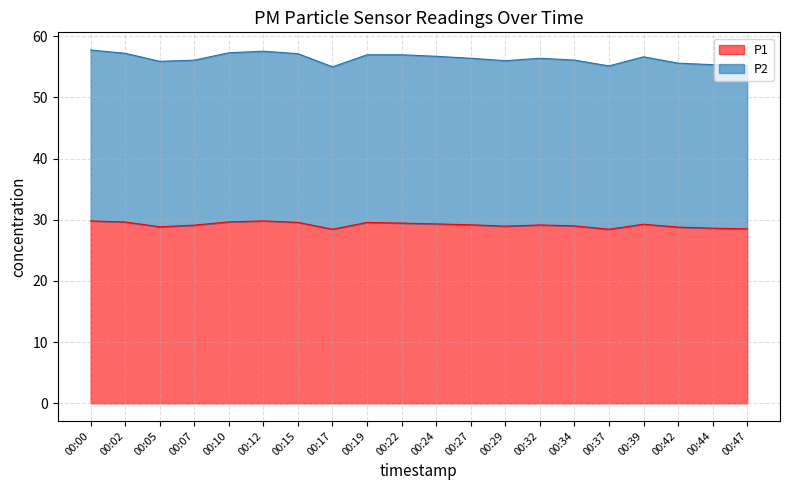

The P2 series shows 27.1 at 00:32. True or false?

False